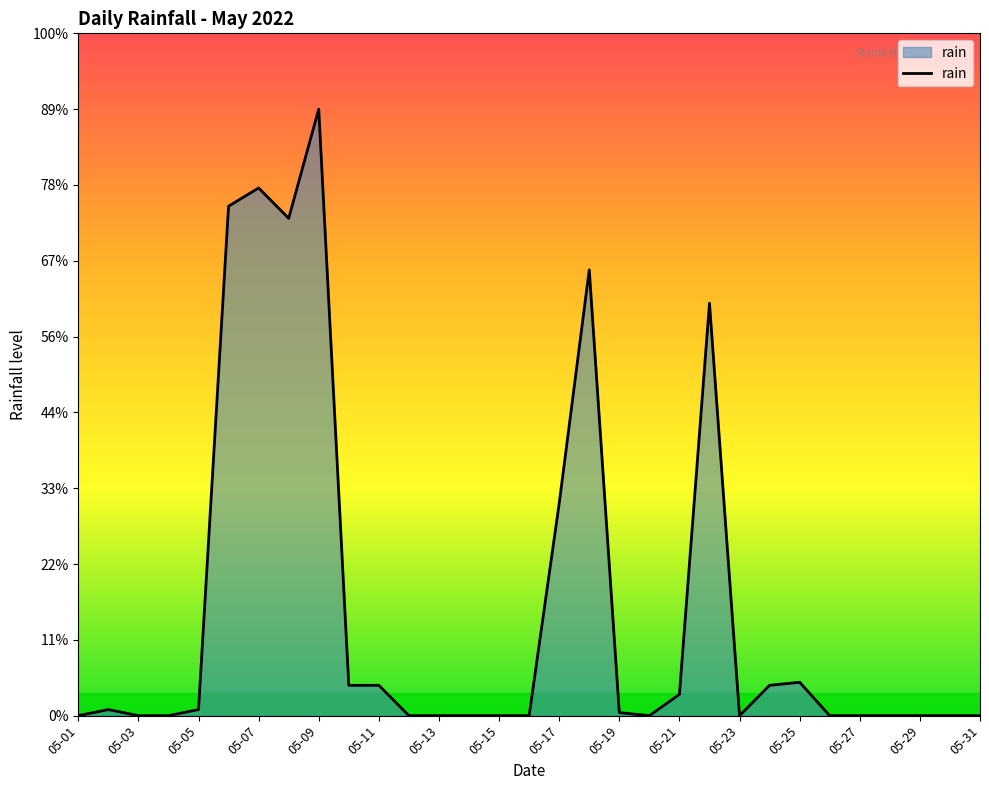

Is this an area chart (filled region under the line)?

Yes